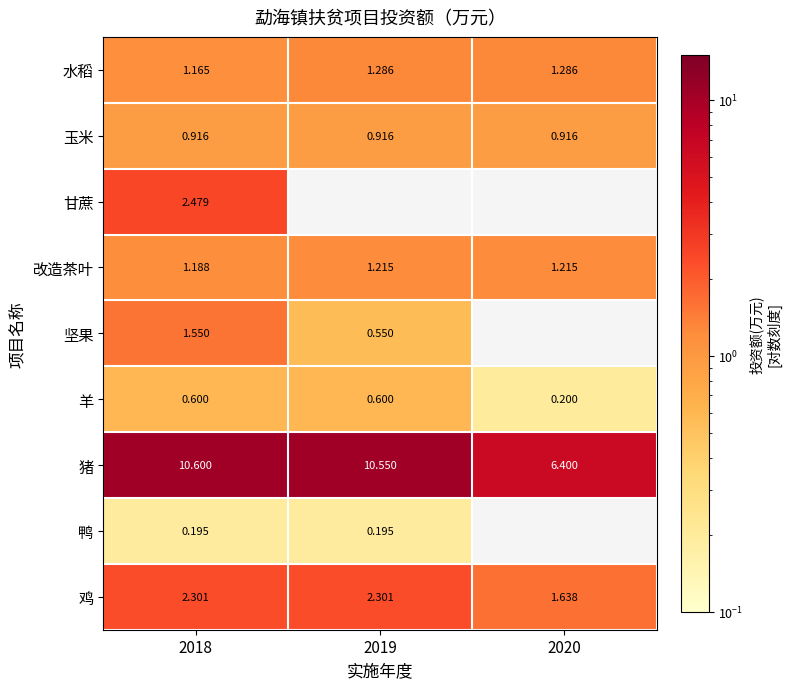

How many values in the 猪 series are below 10?

1